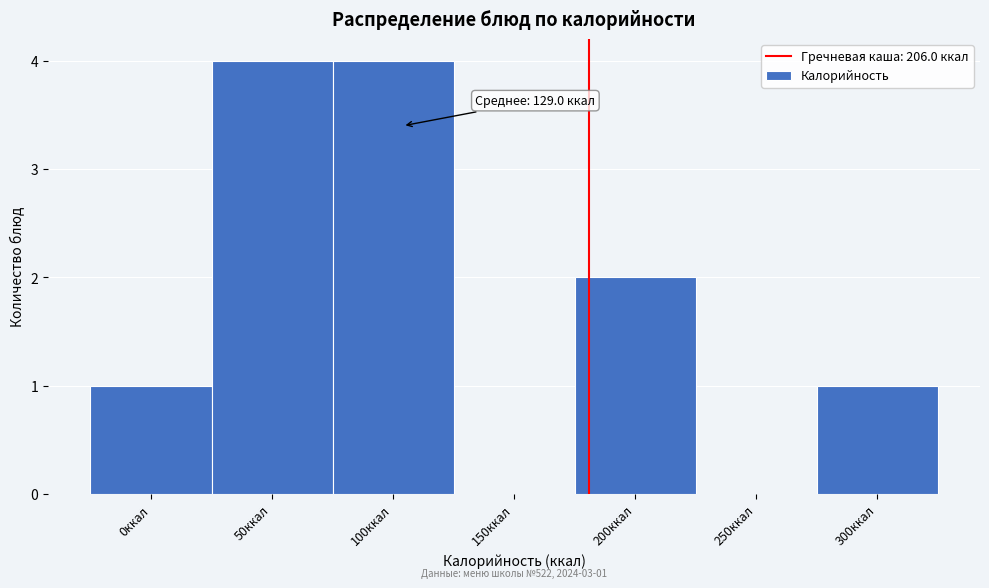

Reading left to right, what are all the values shown in this chart?

0ккал=1	50ккал=4	100ккал=4	150ккал=0	200ккал=2	250ккал=0	300ккал=1